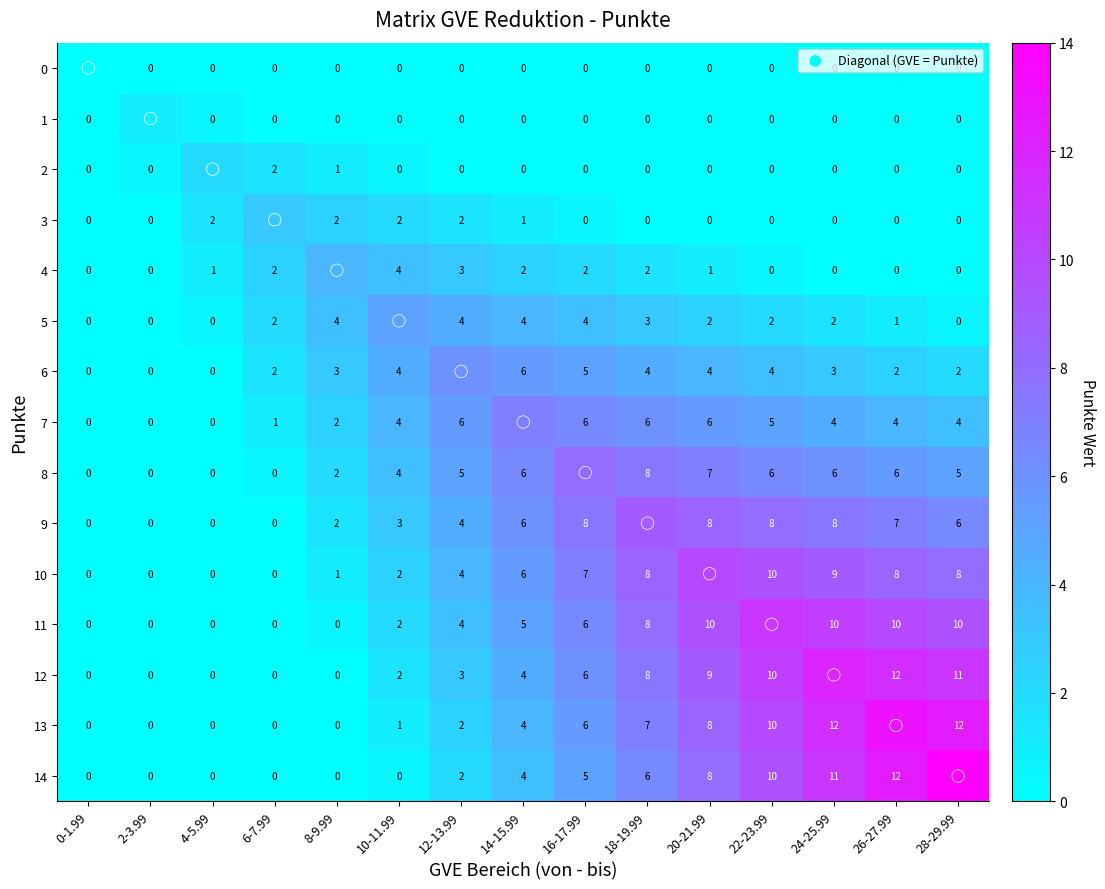

Is it true that 4 equals -2 at 2-3.99?

False